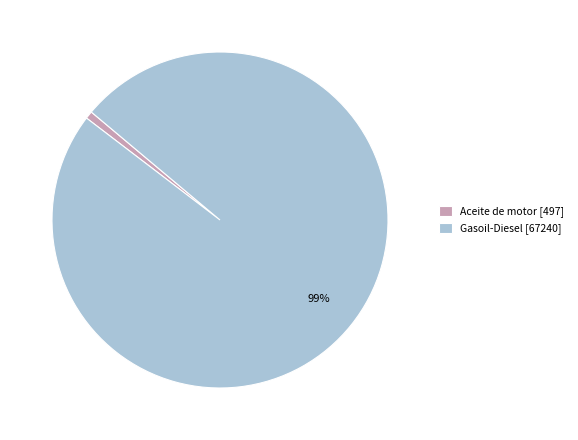

To the nearest percent, what is the average slice percentage?

50%